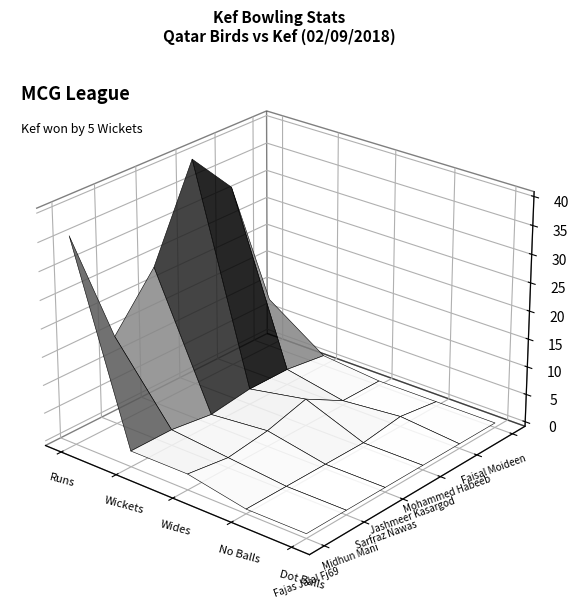

How many data points in Jashmeer Kasargod are above 2?

2